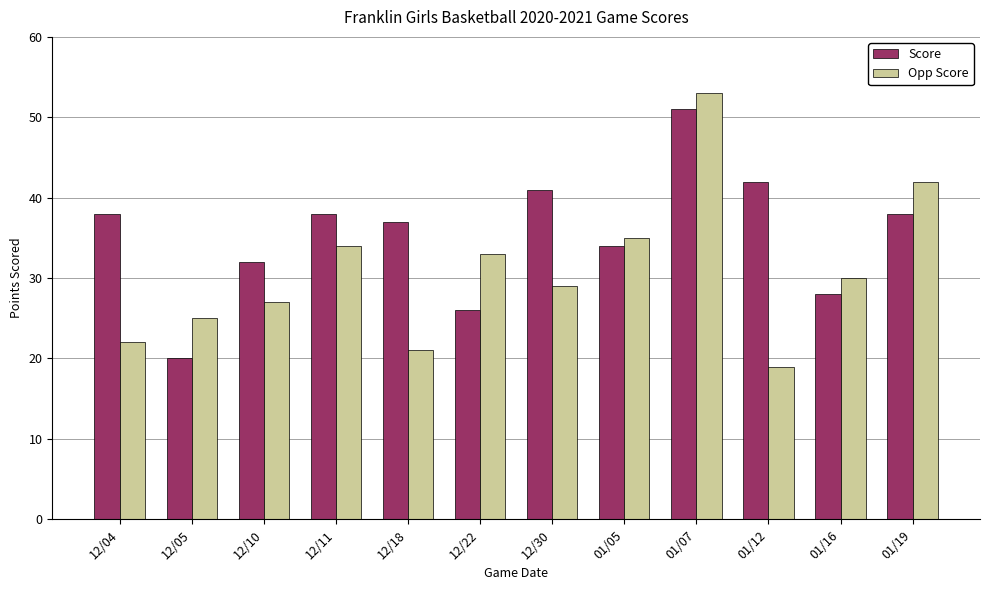

Is it true that Score equals 12 at 12/10?

False